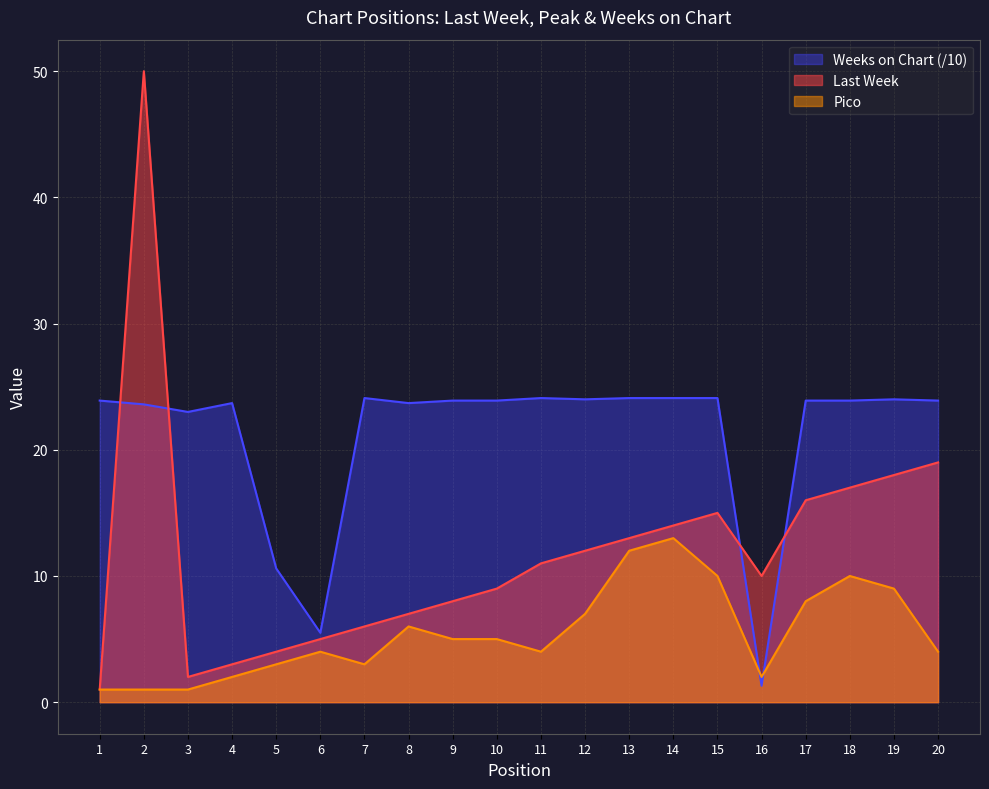

Rank the series by their maximum value, from lowest to highest.

Pico, Weeks on Chart (/10), Last Week